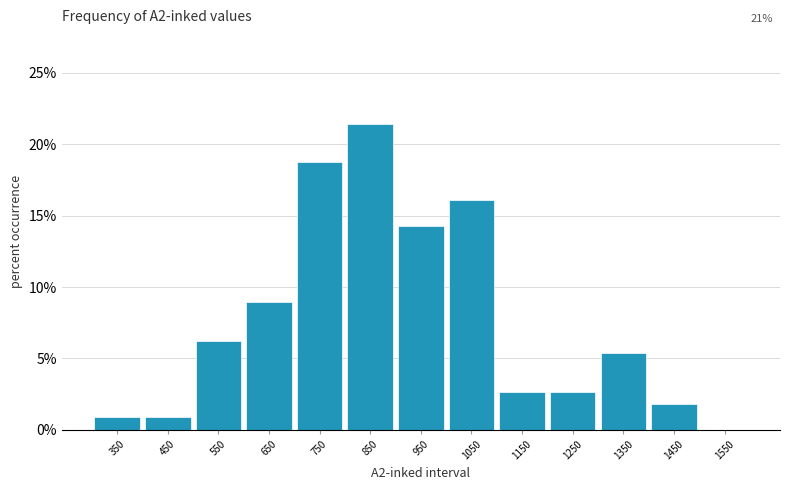

Which range on the x-axis has the tallest bar?

800 to 900